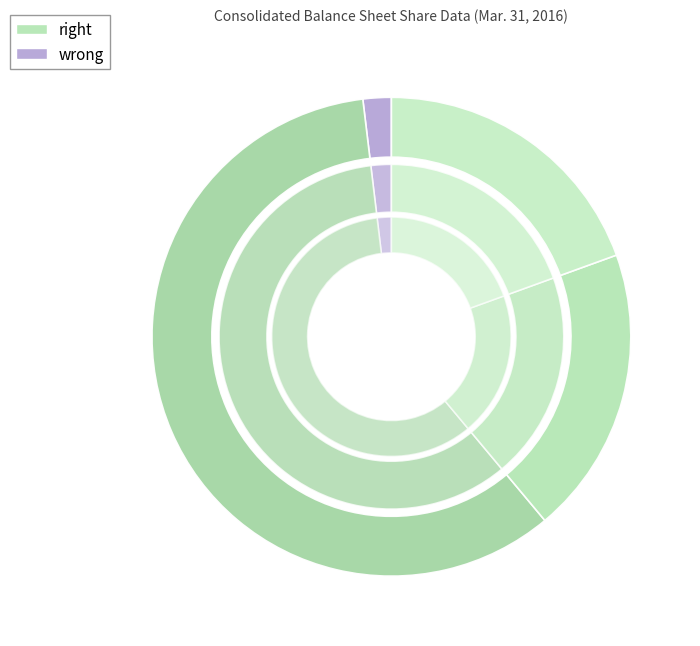

Count the number of slices in the pie.

6